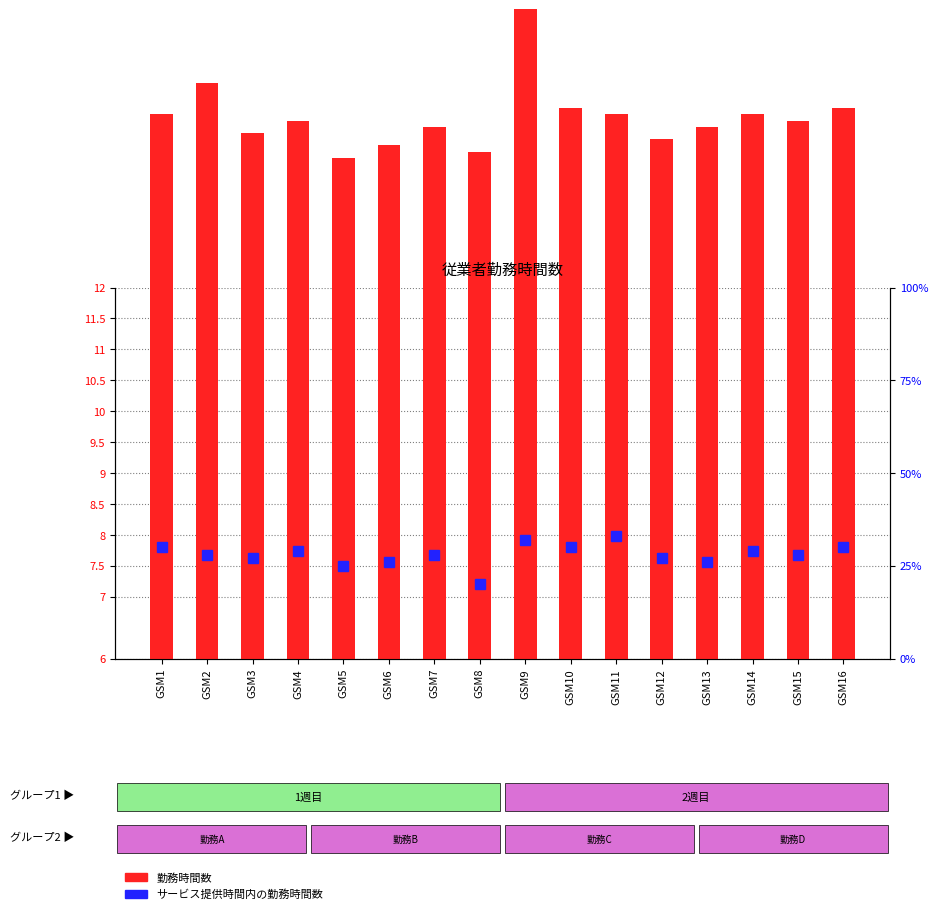

Reading left to right, extract all data points from this chart.

勤務時間数: GSM1=8.8	GSM2=9.3	GSM3=8.5	GSM4=8.7	GSM5=8.1	GSM6=8.3	GSM7=8.6	GSM8=8.2	GSM9=10.5	GSM10=8.9	GSM11=8.8	GSM12=8.4	GSM13=8.6	GSM14=8.8	GSM15=8.7	GSM16=8.9
サービス提供時間内の勤務時間数: GSM1=30.0	GSM2=28.0	GSM3=27.0	GSM4=29.0	GSM5=25.0	GSM6=26.0	GSM7=28.0	GSM8=20.0	GSM9=32.0	GSM10=30.0	GSM11=33.0	GSM12=27.0	GSM13=26.0	GSM14=29.0	GSM15=28.0	GSM16=30.0